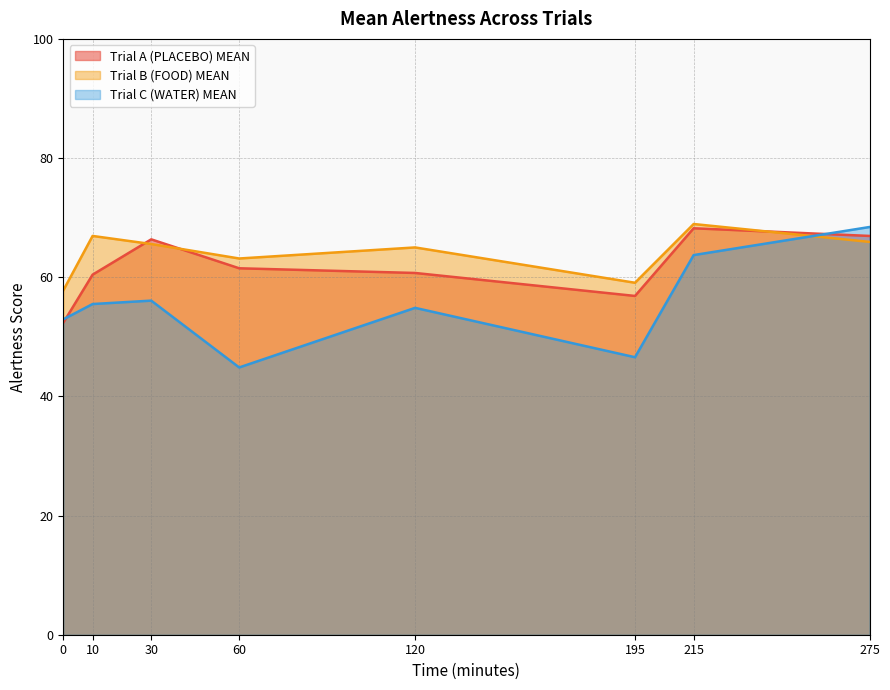

At which label does Trial B (FOOD) MEAN first exceed 65?

10